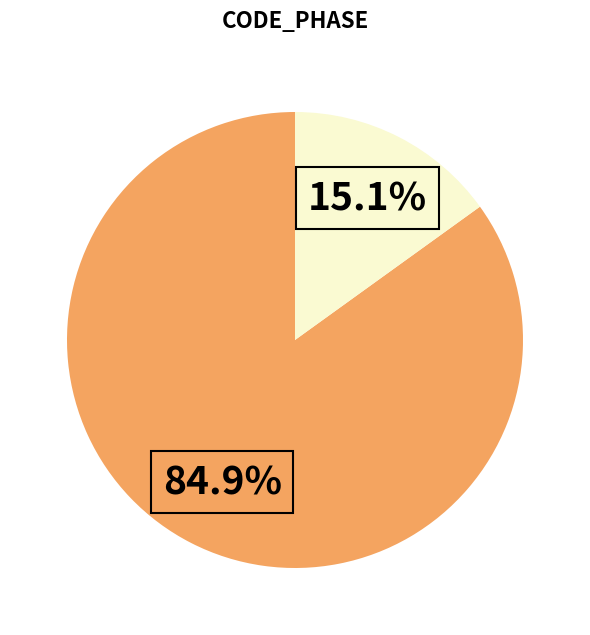

Does any single category account for the majority?

Yes